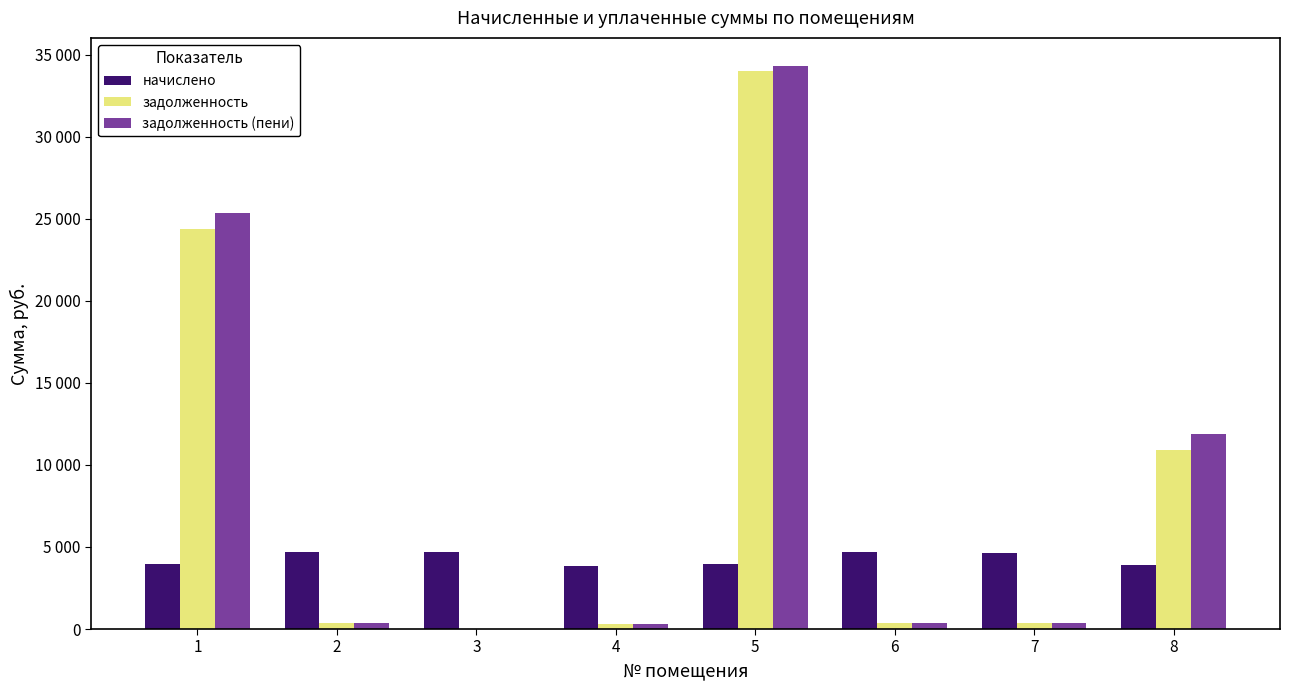

What are all the series names shown in the legend?

начислено, задолженность, задолженность (пени)